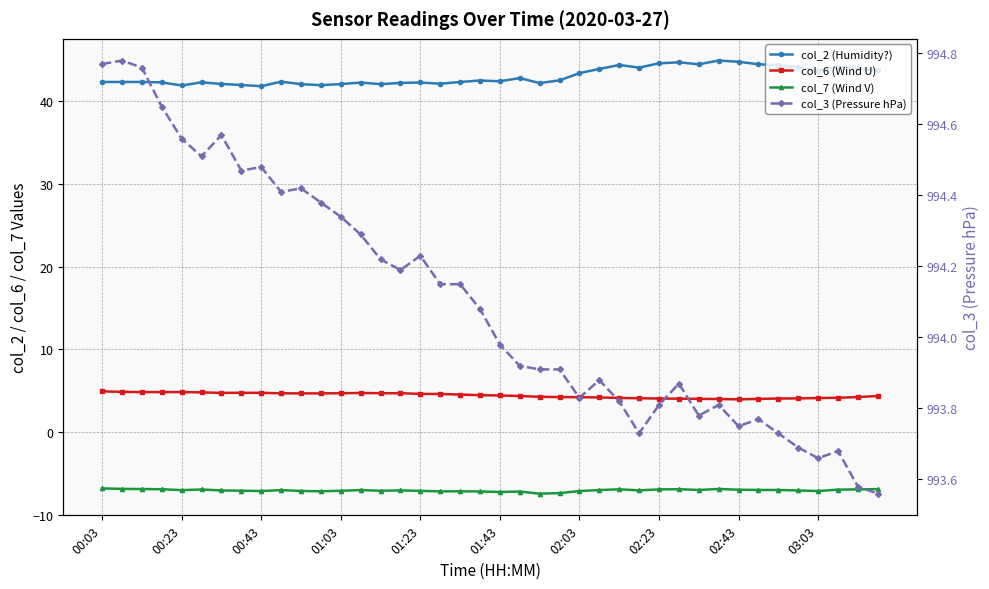

What is the maximum value shown in the chart?

994.8